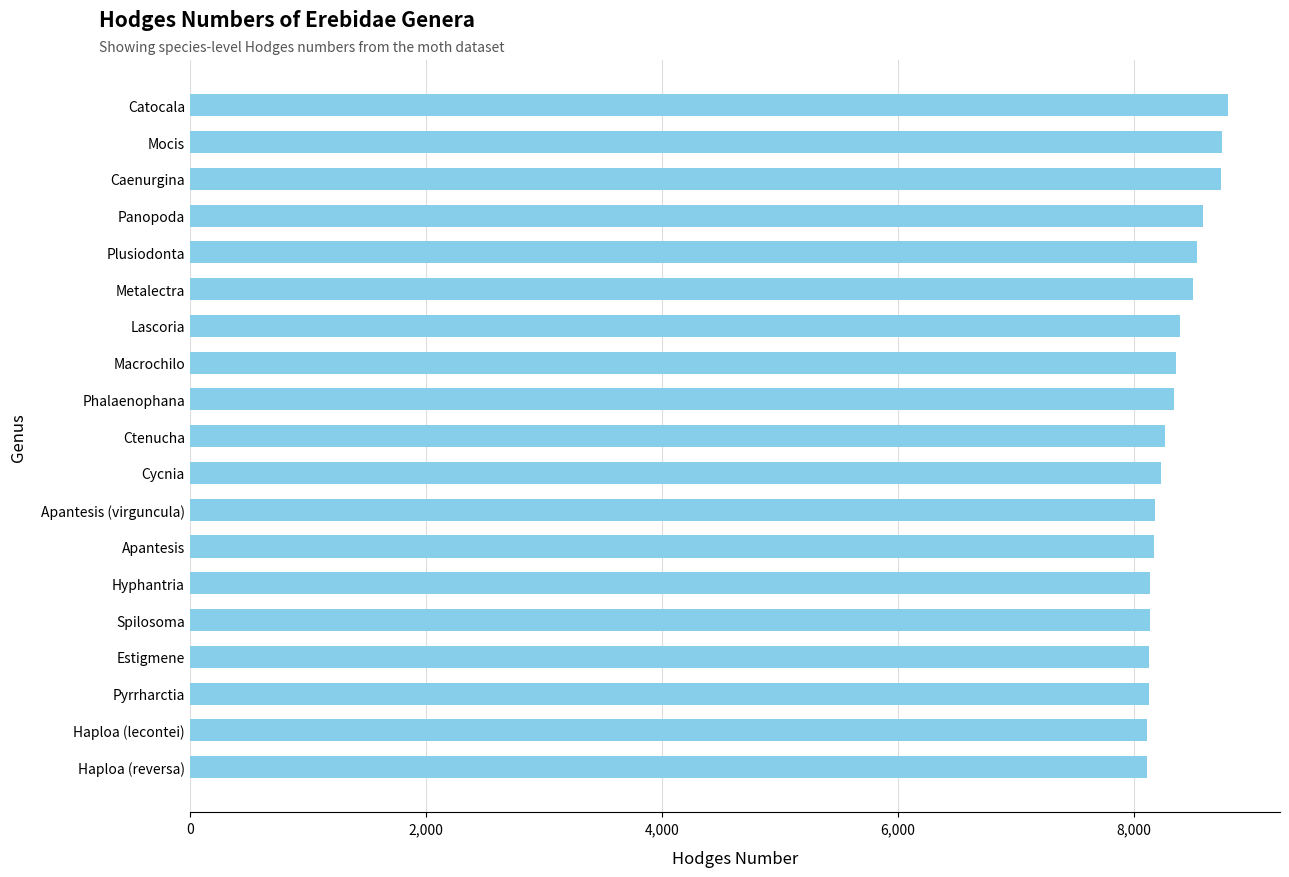

True or false: the data shows 8140 at Hyphantria.

True